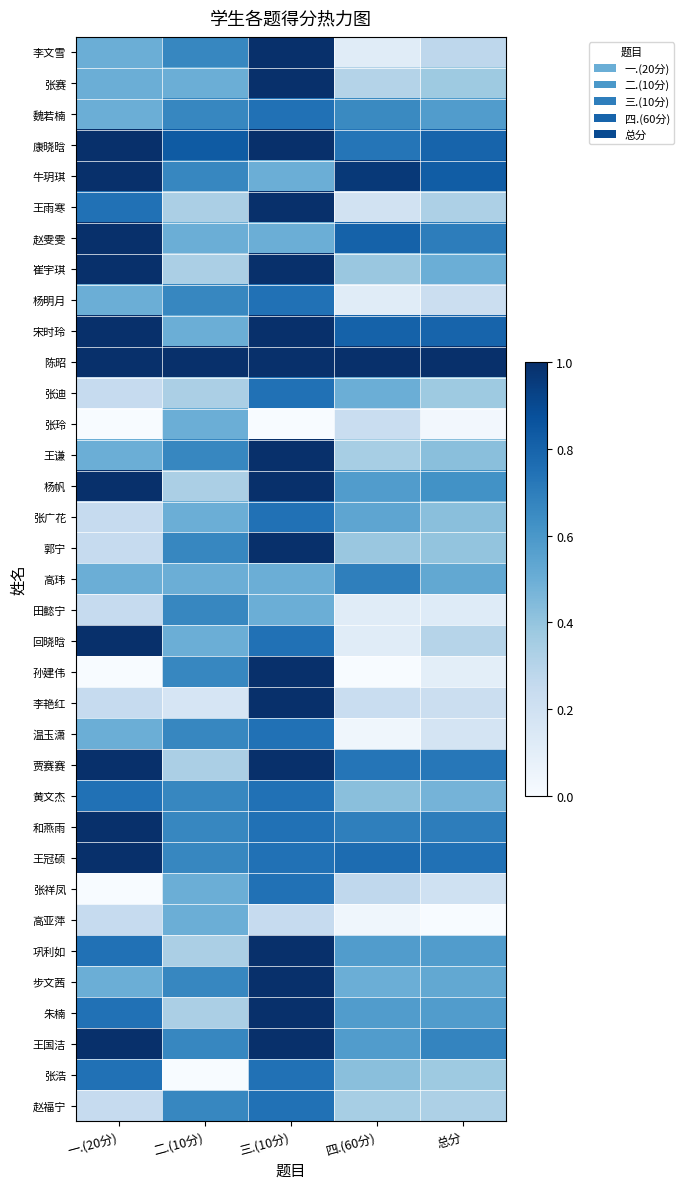

Which label corresponds to the largest value in the chart?

总分